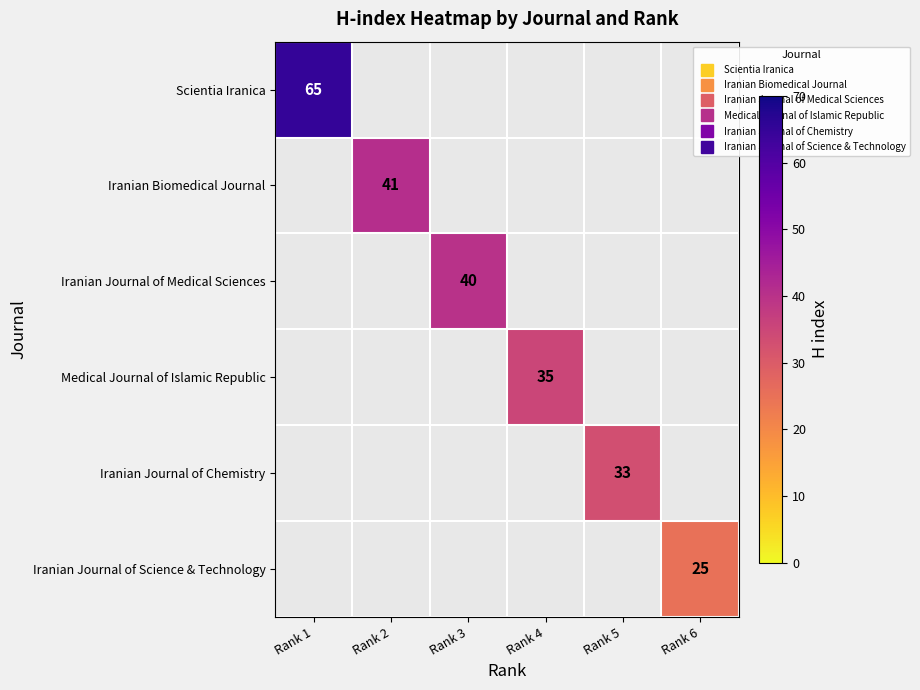

Count the number of data series in this chart.

6